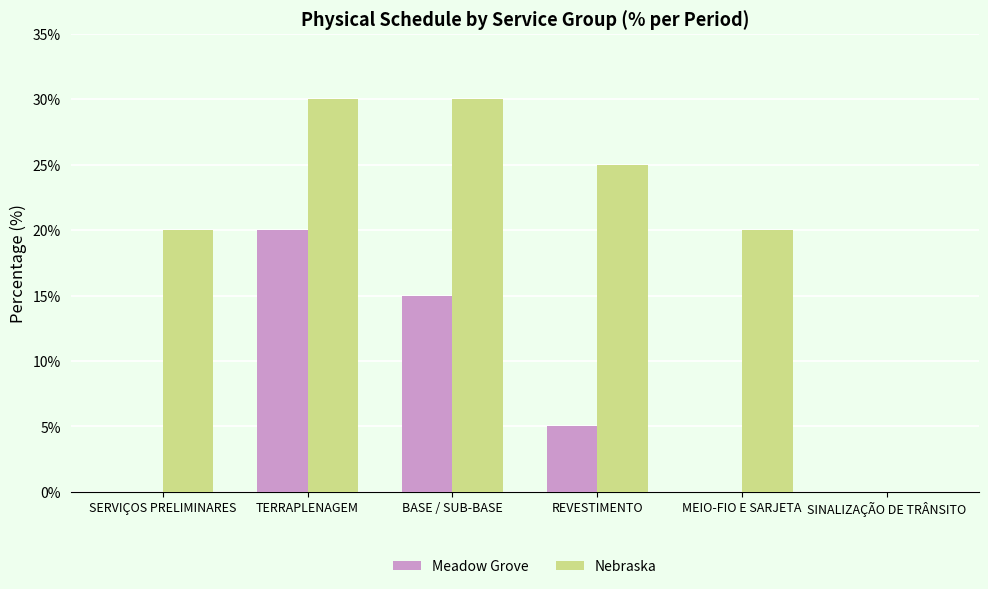

The Meadow Grove series shows 0 at SINALIZAÇÃO DE TRÂNSITO. True or false?

True